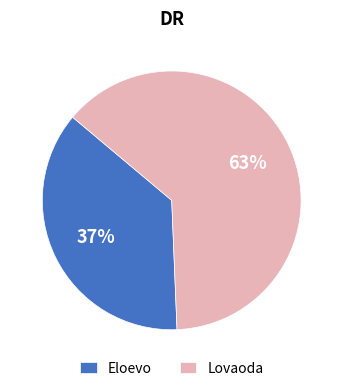

How many segments does this pie chart have?

2